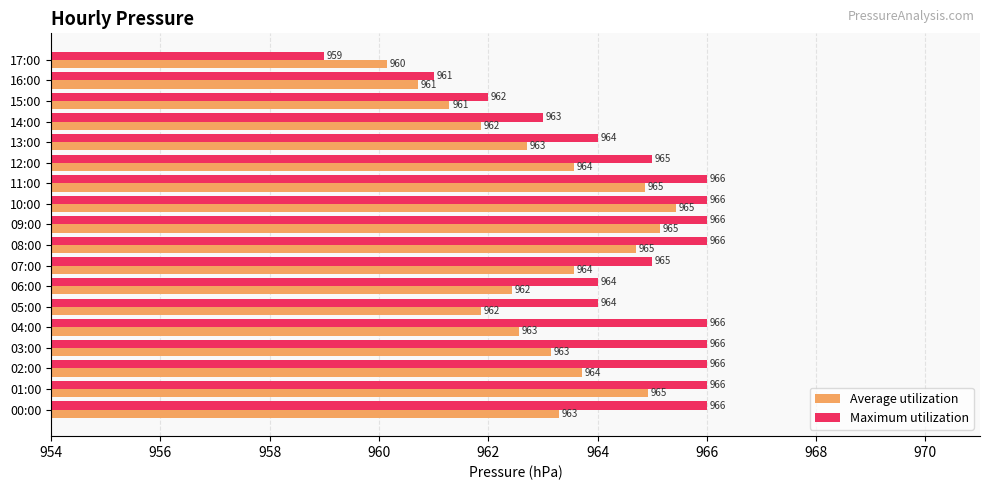

Which series has the widest spread of values?

Maximum utilization